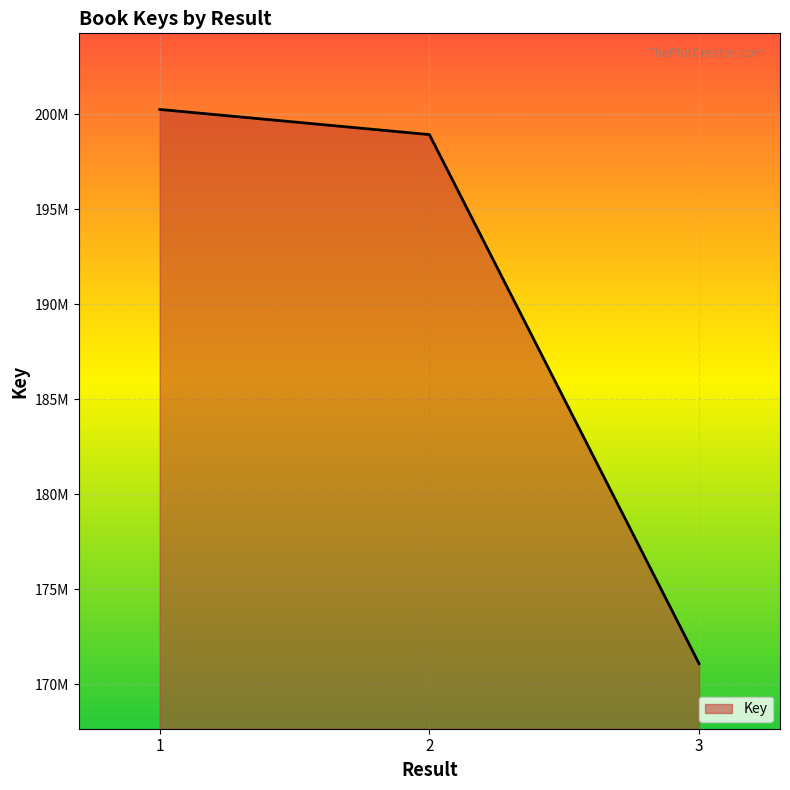

Is it true that the value at 3 is 171075474?

True